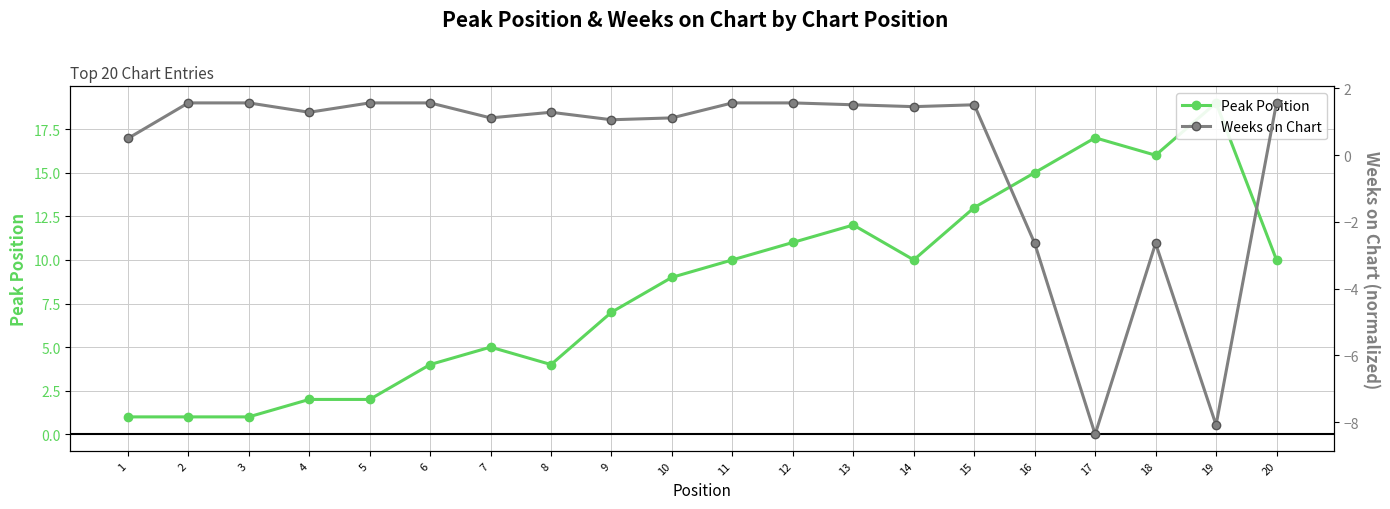

What is the sum of all Peak Position values?

169.0